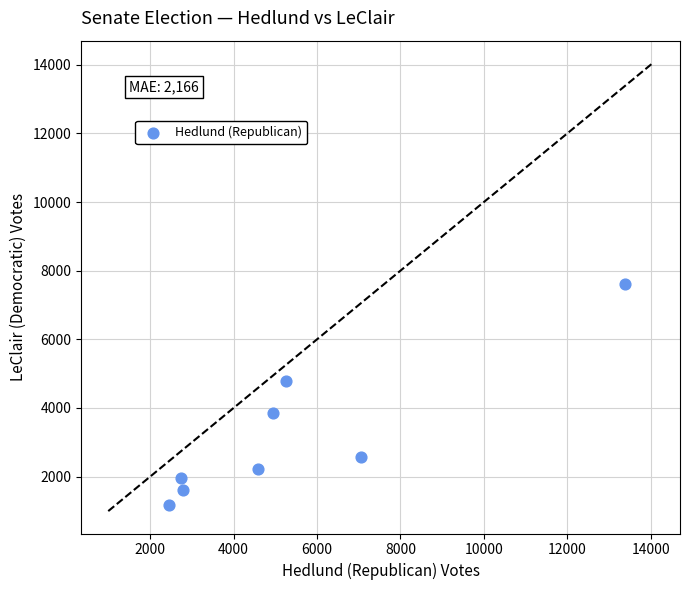

What is the range of X values (max minus min)?

10942